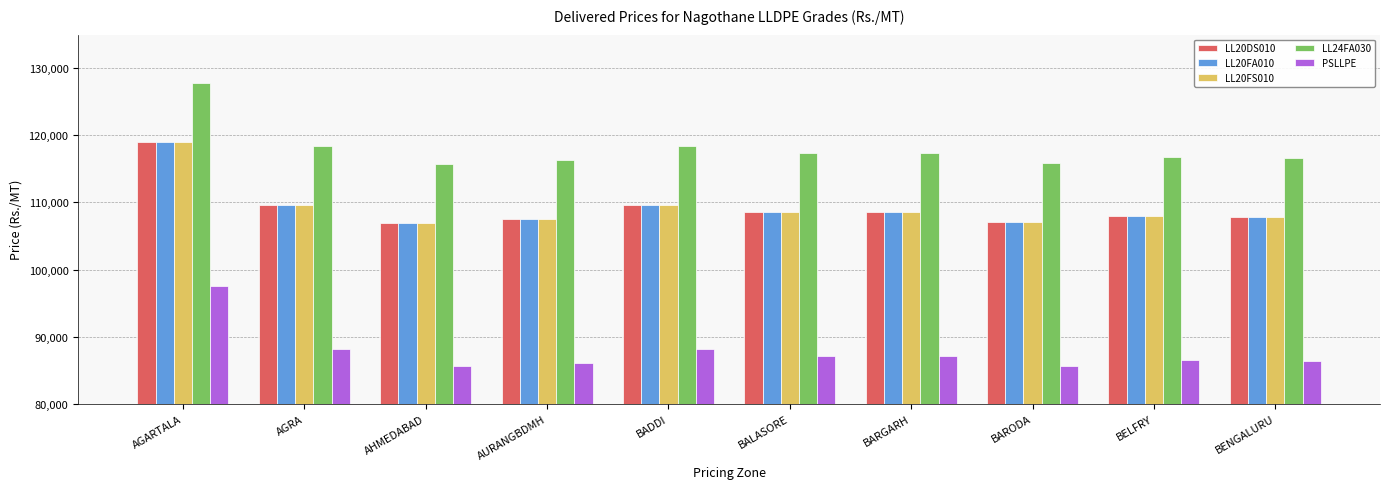

At how many categories does at least one series exceed 100795?

10